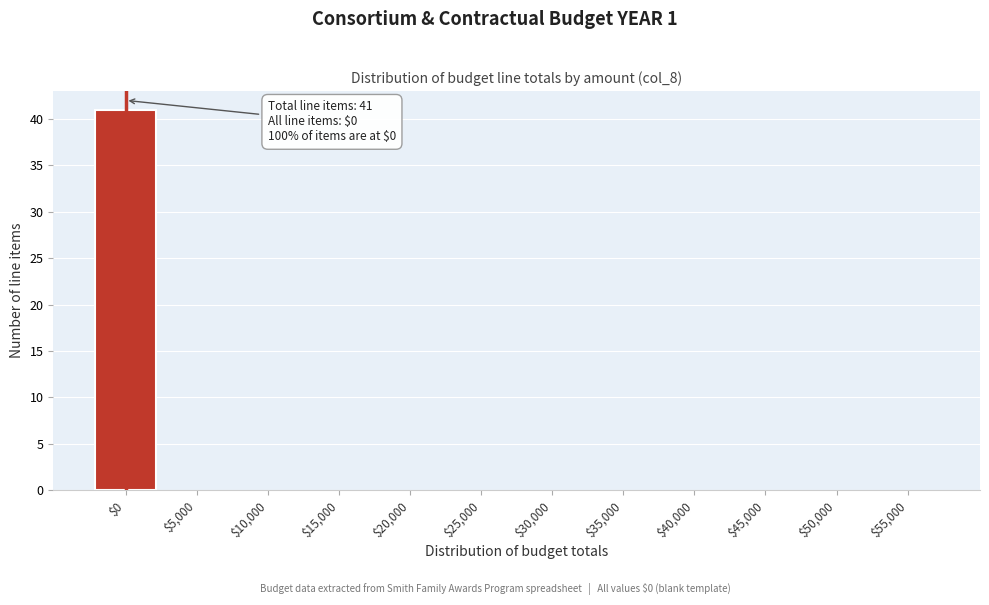

What is the sum of all values?

41